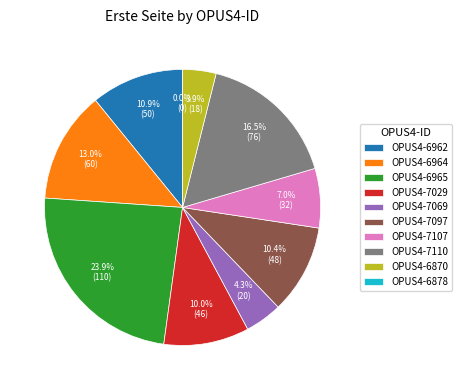

Is it true that OPUS4-7110 is 17% of the pie?

True